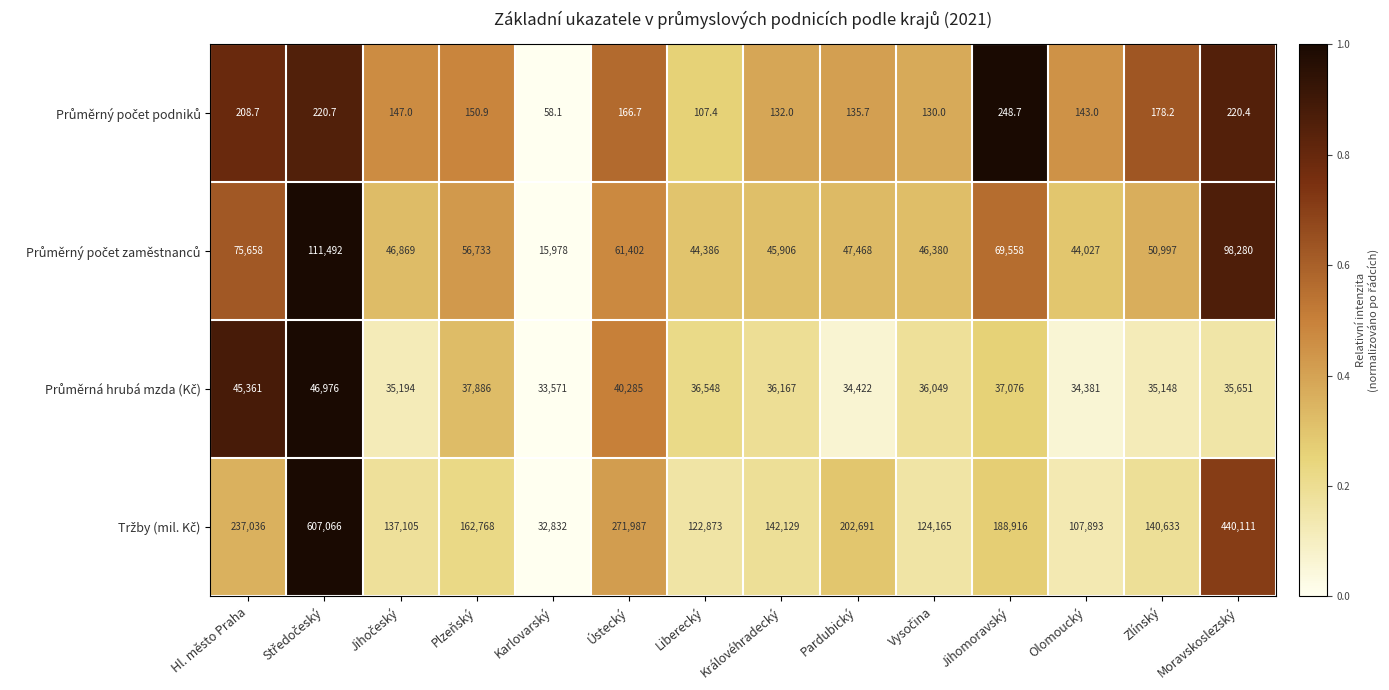

What is the spread (max minus min) of values at Karlovarský?

33512.9